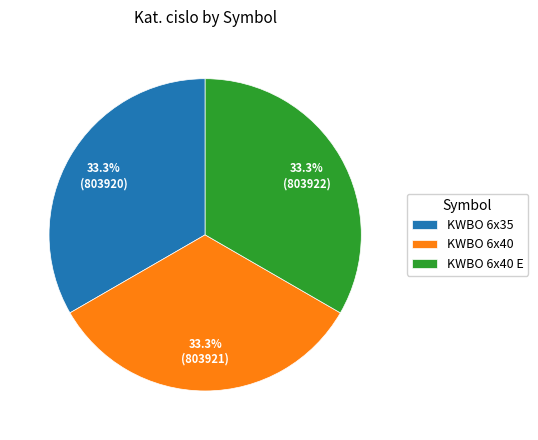

To the nearest percent, what is the combined percentage of KWBO 6x35 and KWBO 6x40?

67%